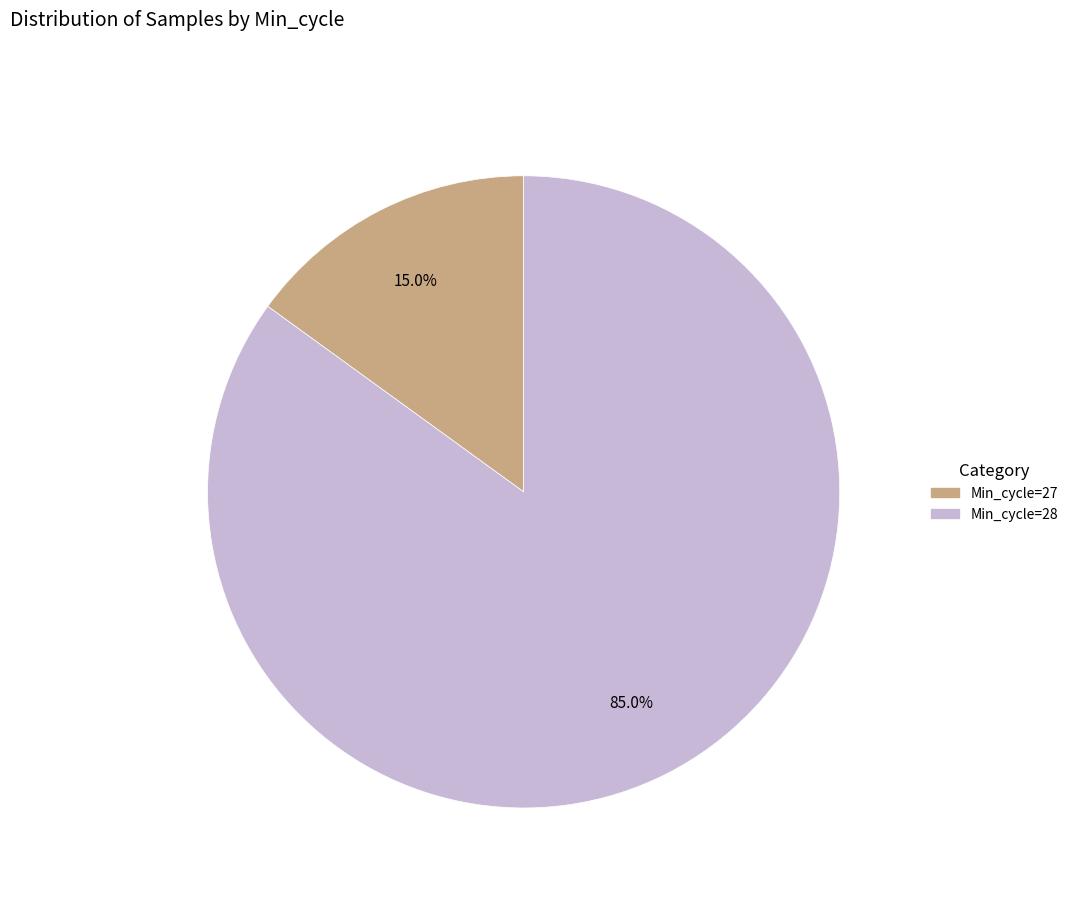

Is there any slice that represents more than half of the pie?

Yes